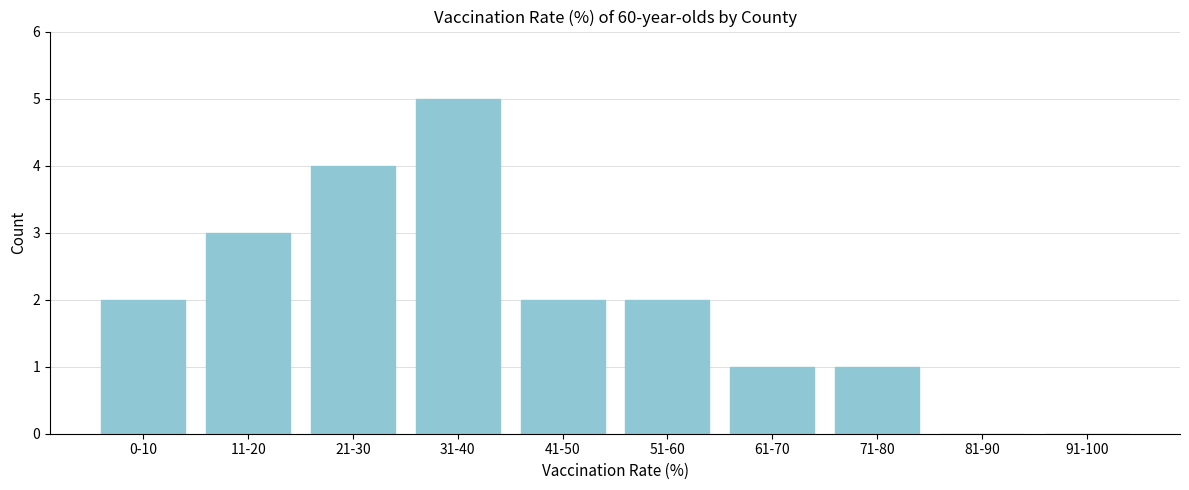

Reading right to left, what are all the values shown in this chart?

91-100=0	81-90=0	71-80=1	61-70=1	51-60=2	41-50=2	31-40=5	21-30=4	11-20=3	0-10=2